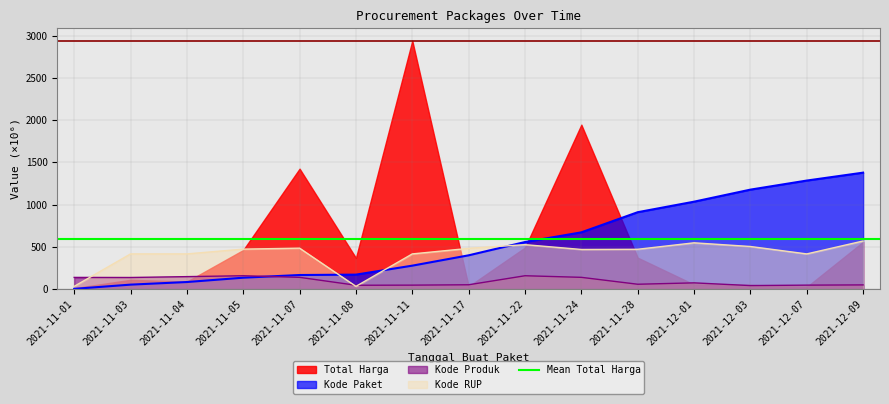

Does the chart display data point markers on the line(s)?

No